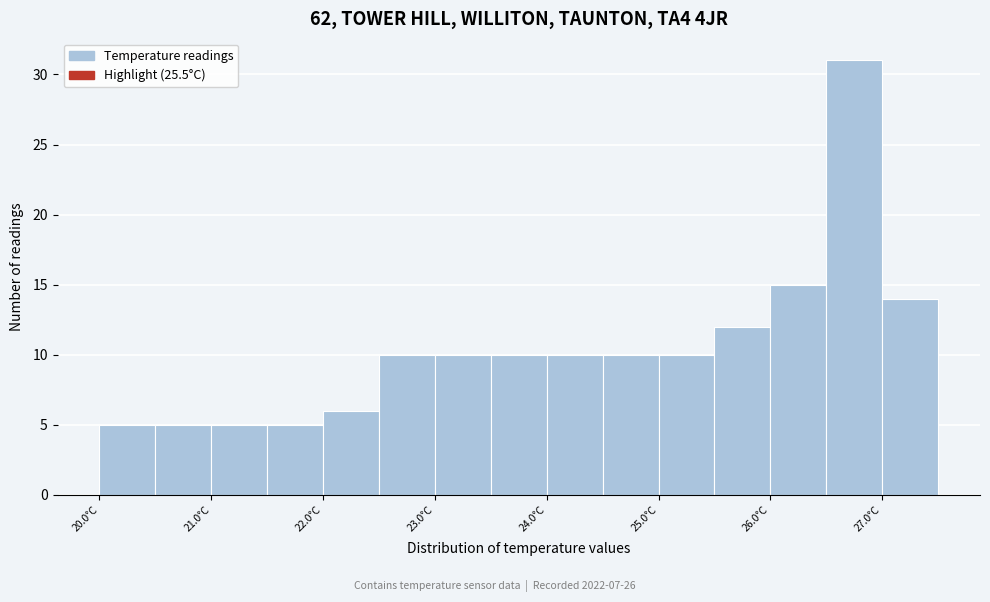

Reading left to right, transcribe this chart: for each bar, give the range it covers on the x-axis and its height. The values are not printed on the chart, so give them approximately, as read against the axis.

20.0 to 20.5: 5
20.5 to 21.0: 5
21.0 to 21.5: 5
21.5 to 22.0: 5
22.0 to 22.5: 6
22.5 to 23.0: 10
23.0 to 23.5: 10
23.5 to 24.0: 10
24.0 to 24.5: 10
24.5 to 25.0: 10
25.0 to 25.5: 10
25.5 to 26.0: 12
26.0 to 26.5: 15
26.5 to 27.0: 31
27.0 to 27.5: 14